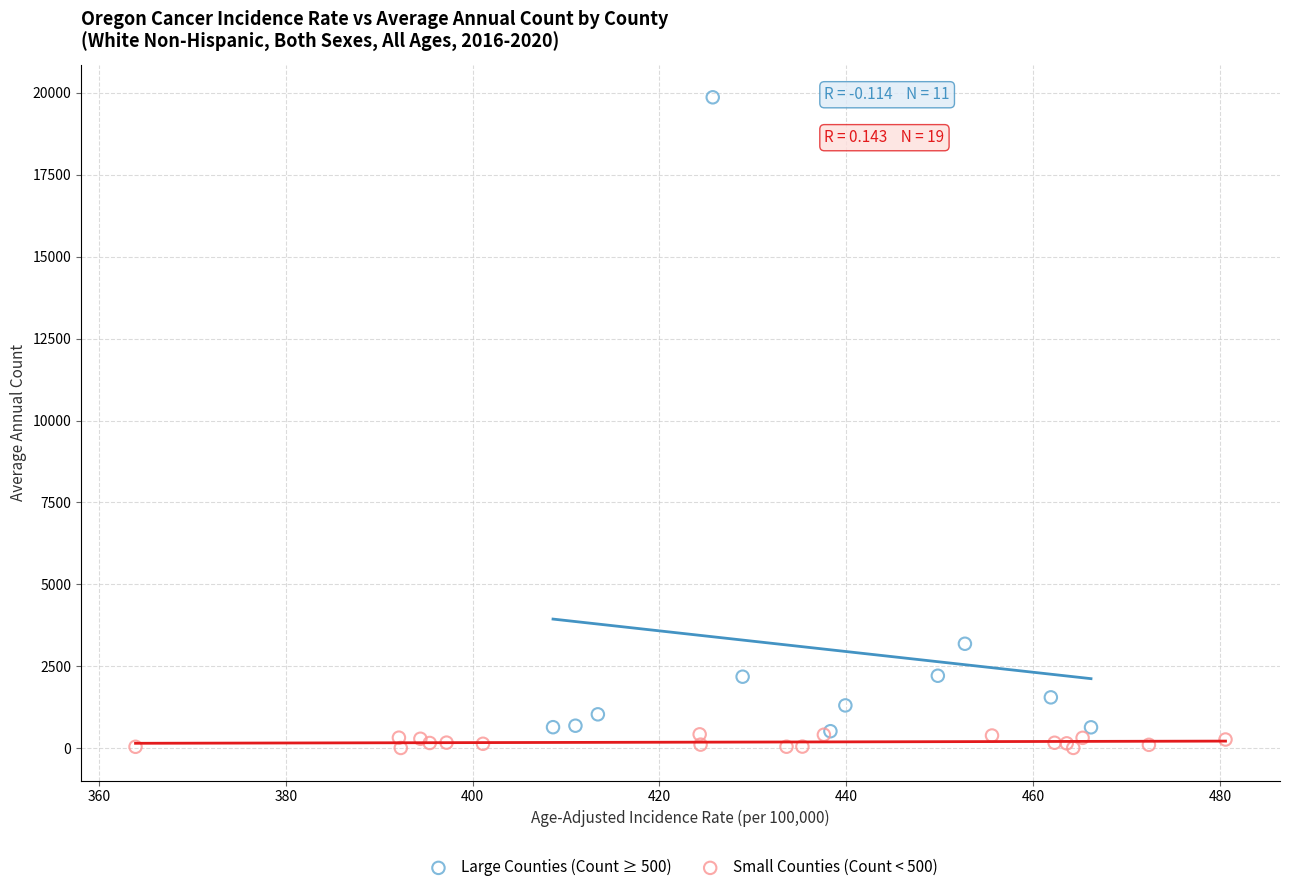

Which series has the largest Y range (max minus min)?

Large Counties (Count ≥ 500)